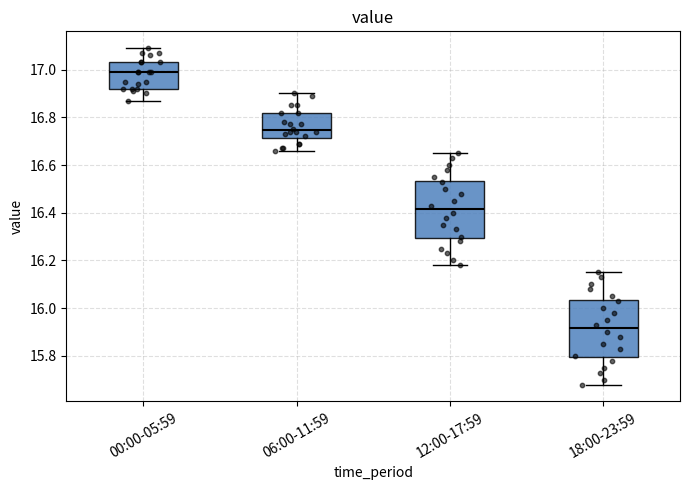

Reading left to right, read every box against the y-axis: the position of its median line, the range the box covers, and the ends of its whiskers. The values are not printed on the chart, so give them approximately, as read against the axis.

00:00-05:59: median 17.00, box 16.92 to 17.04, whiskers 16.88 to 17.10
06:00-11:59: median 16.74, box 16.72 to 16.82, whiskers 16.66 to 16.90
12:00-17:59: median 16.42, box 16.30 to 16.54, whiskers 16.18 to 16.66
18:00-23:59: median 15.92, box 15.80 to 16.04, whiskers 15.68 to 16.16